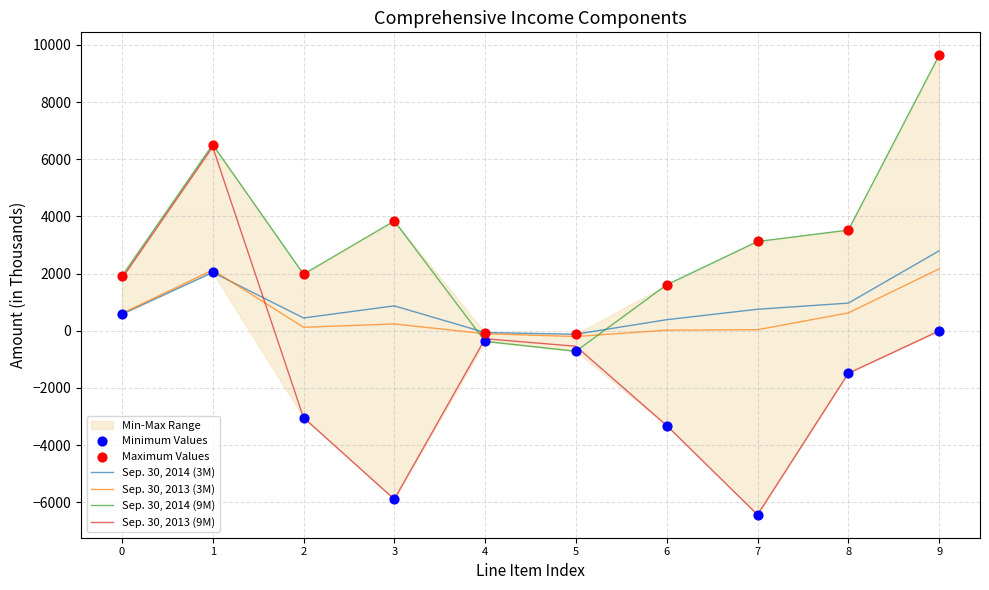

True or false: Sep. 30, 2014 (3M) and Sep. 30, 2013 (9M) cross at least once.

True